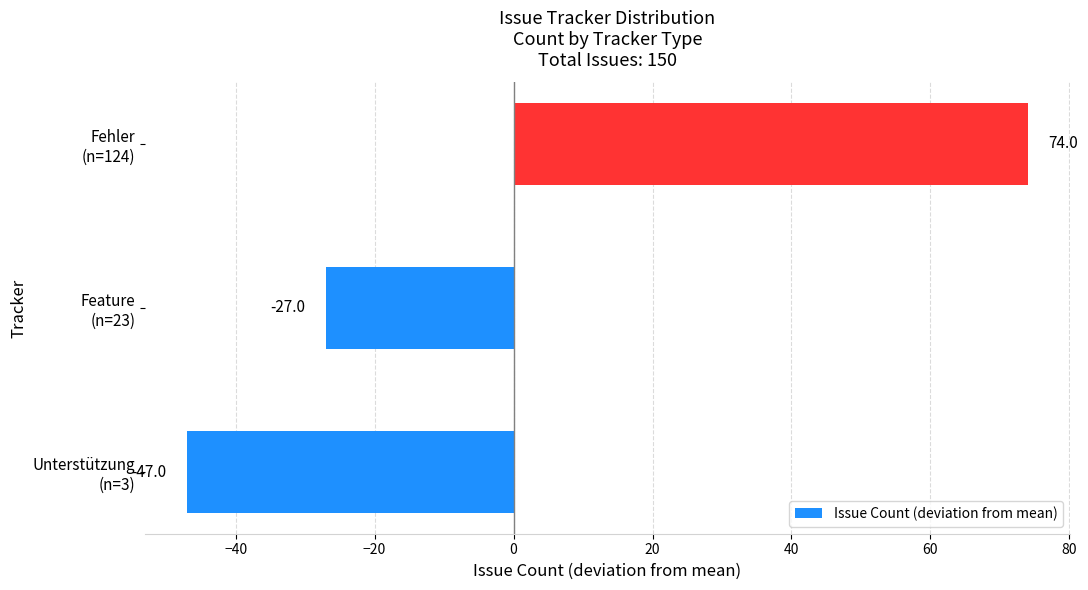

Rank the categories by value from lowest to highest.

Unterstützung
(n=3), Feature
(n=23), Fehler
(n=124)